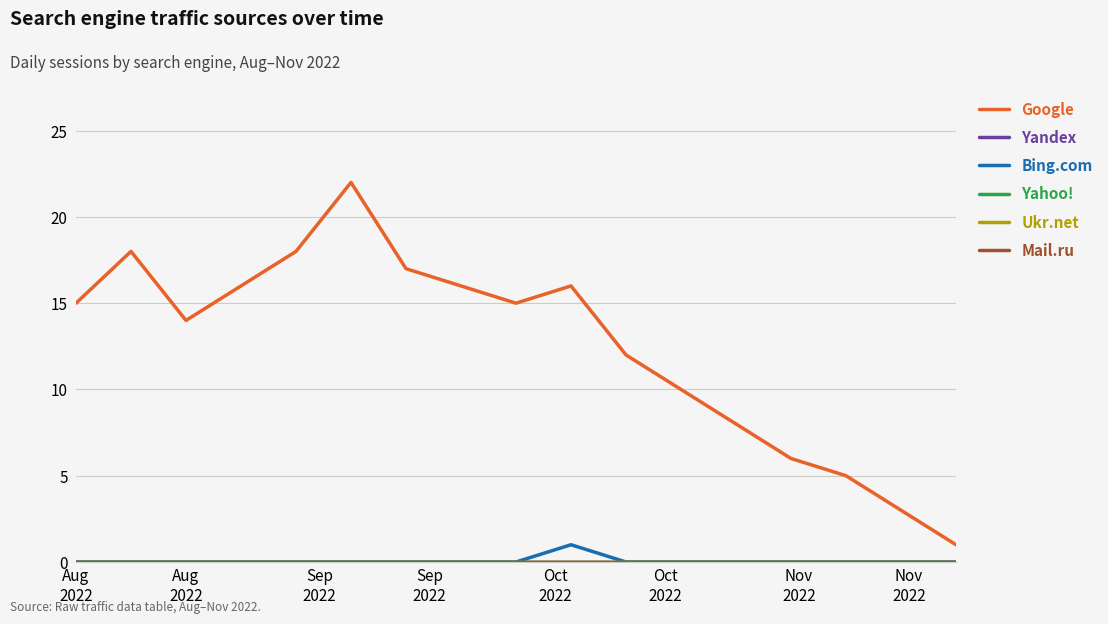

Is this an area chart (filled region under the line)?

No